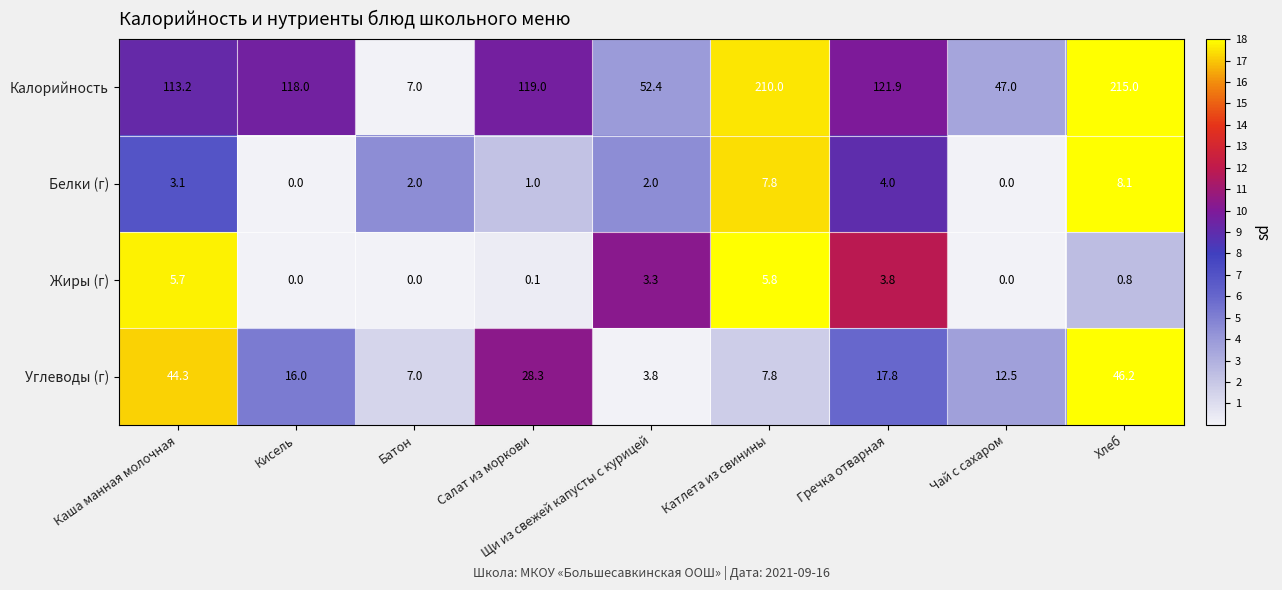

Between Каша манная молочная and Батон, which series saw the biggest shift?

Калорийность